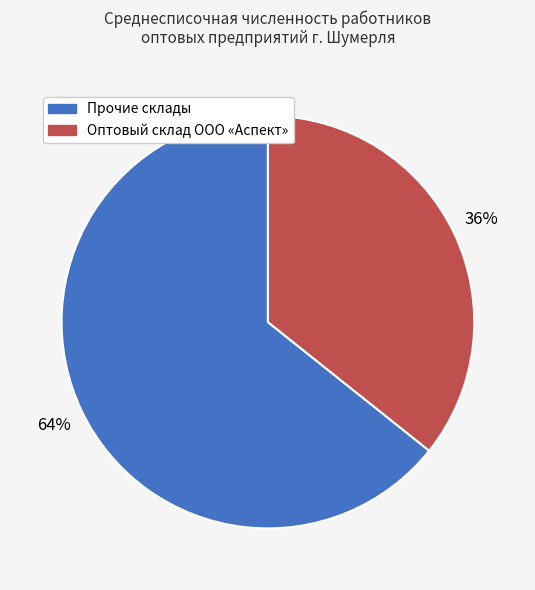

Is there any slice that represents more than half of the pie?

Yes